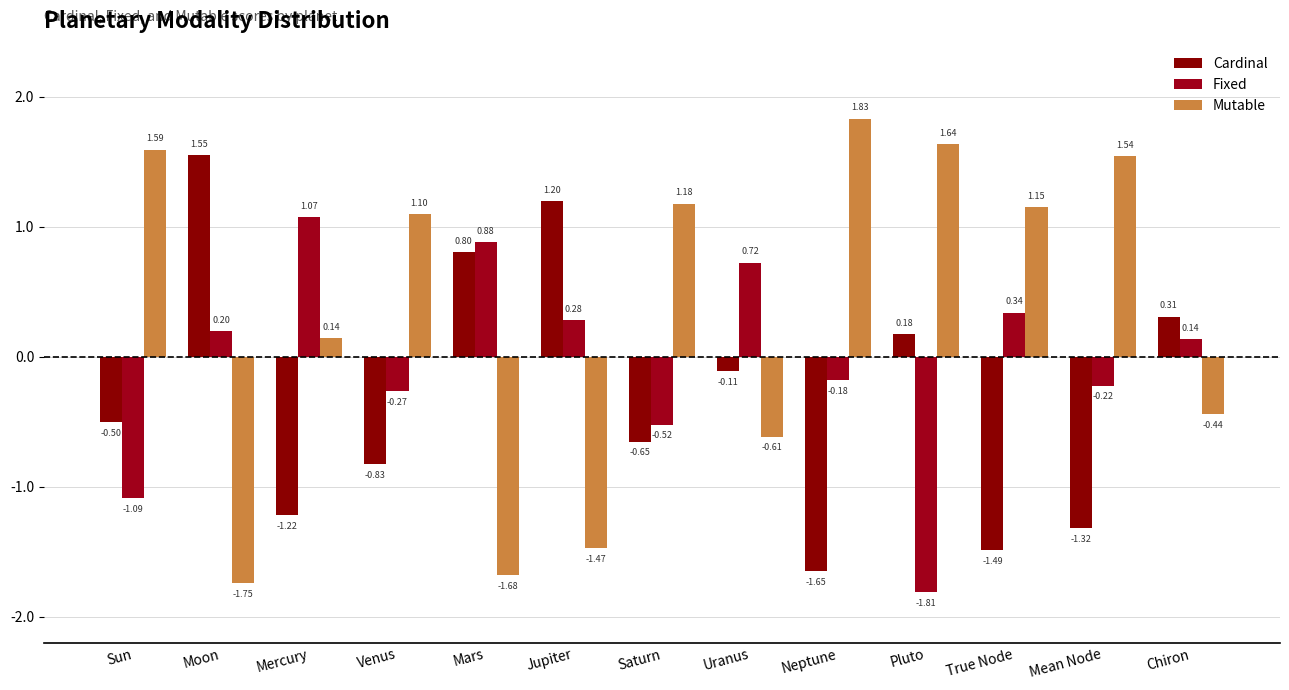

How many values in Mutable are below zero?

5